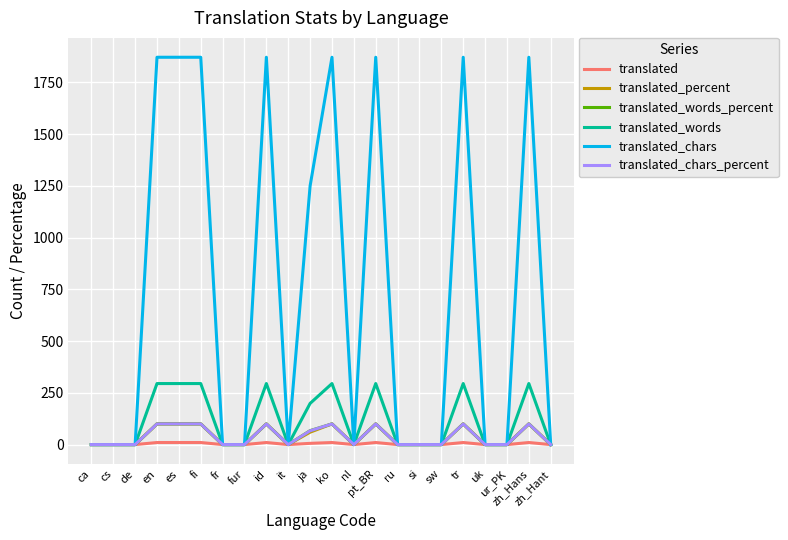

The translated_words_percent series shows -64.0 at sw. True or false?

False